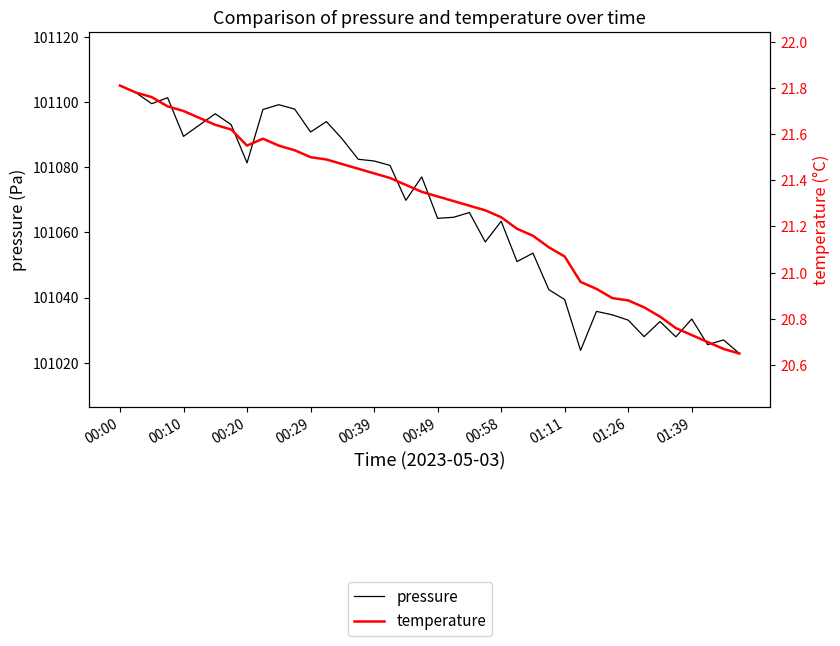

Rank the series at 31 from highest to lowest value.

pressure, temperature